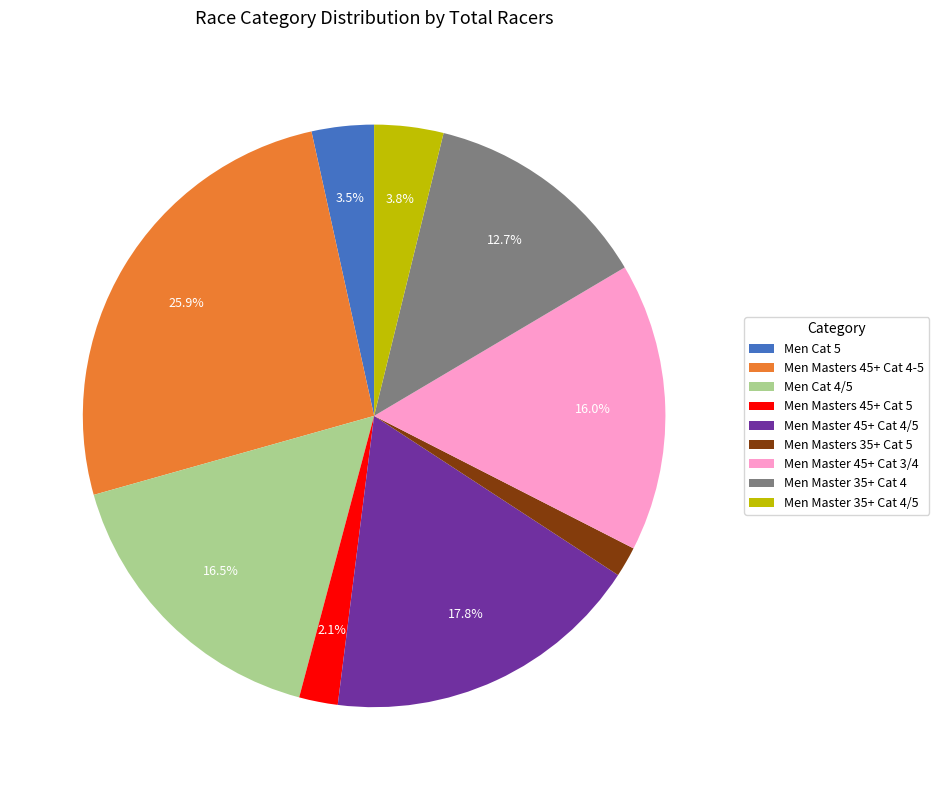

Is Men Masters 45+ Cat 5 the majority of the pie?

No